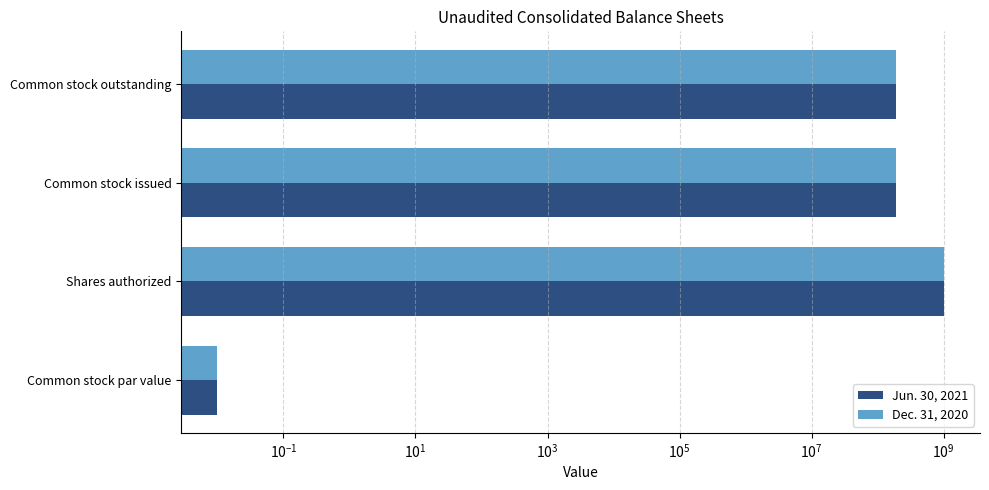

How many bars are there in each group?

2